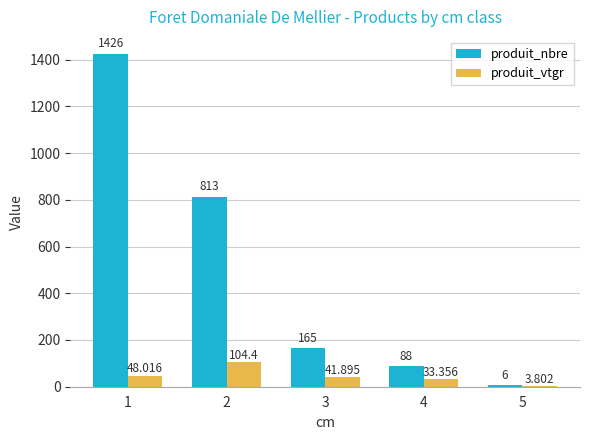

Which series has the largest total across all categories?

produit_nbre